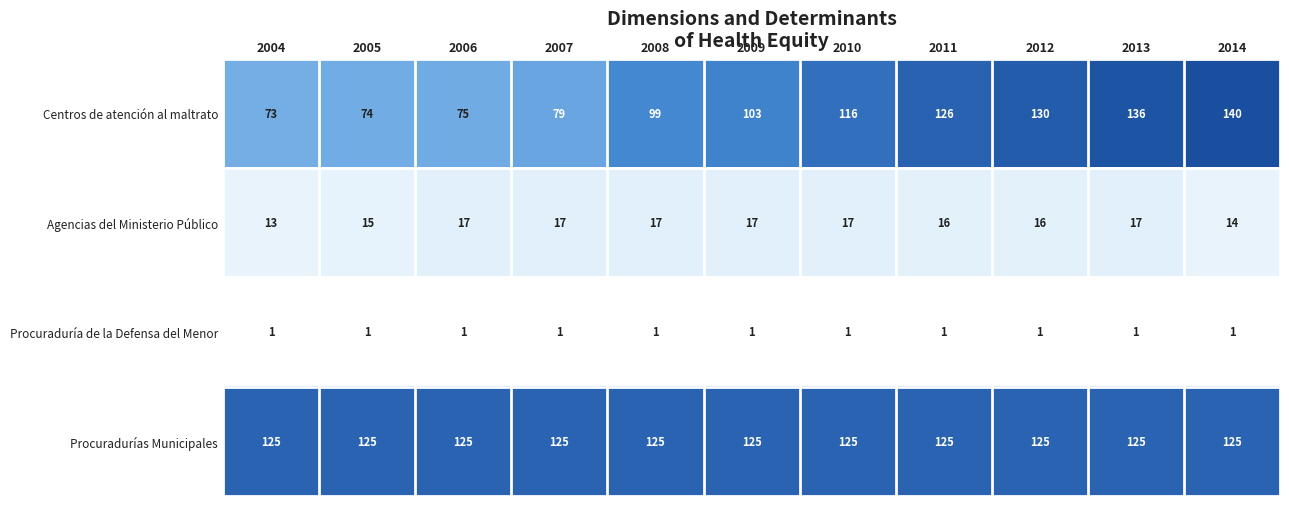

What is the highest value of the Centros de atención al maltrato series?

140